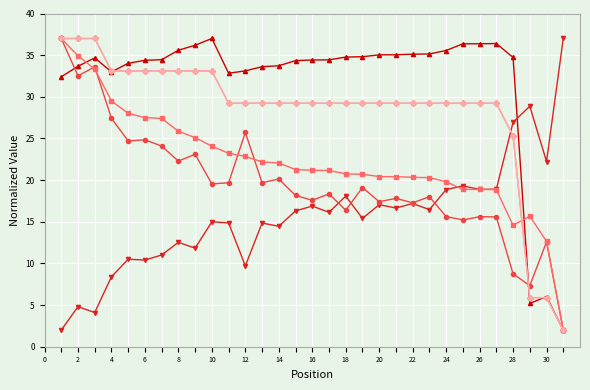

What is the greatest value displayed?

37.0